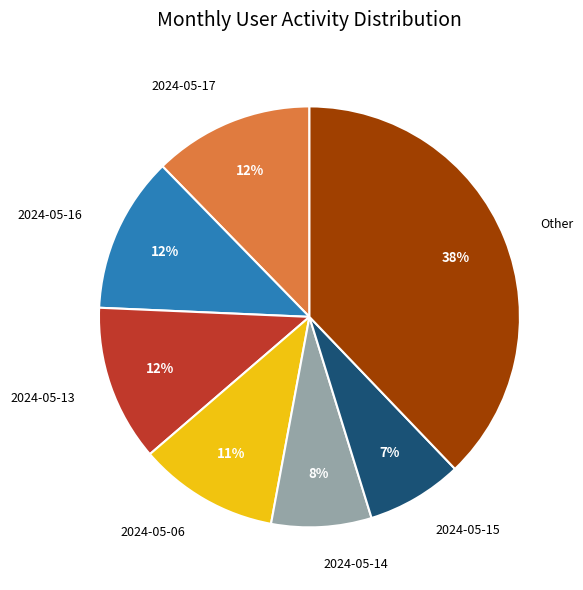

Do 2024-05-13 and 2024-05-15 together represent more than half of the pie?

No